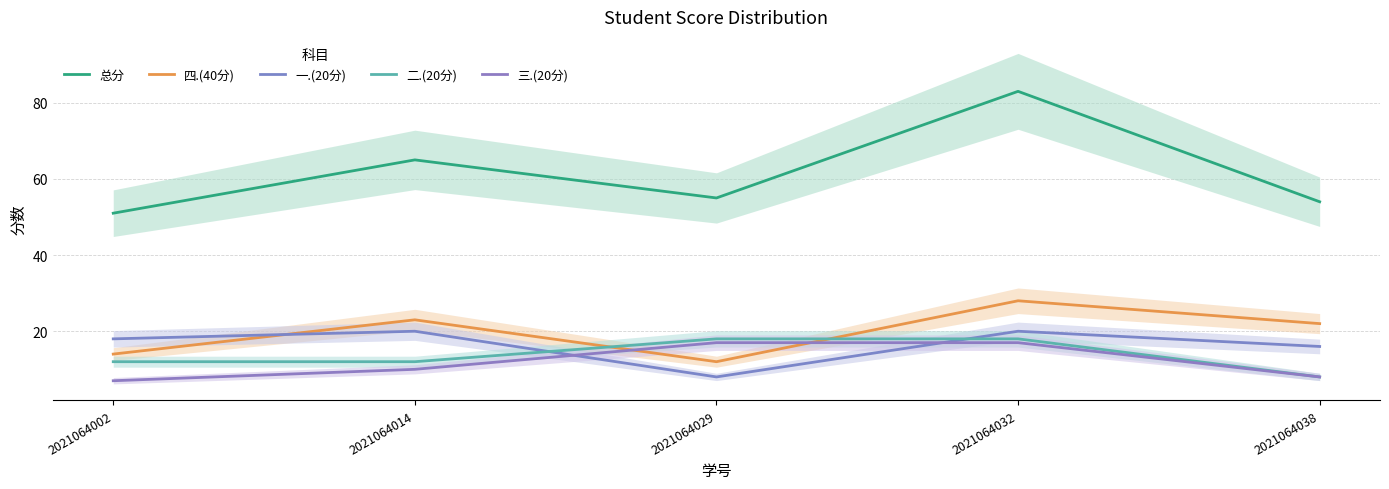

What is the spread (max minus min) of values at 2021064014?

55